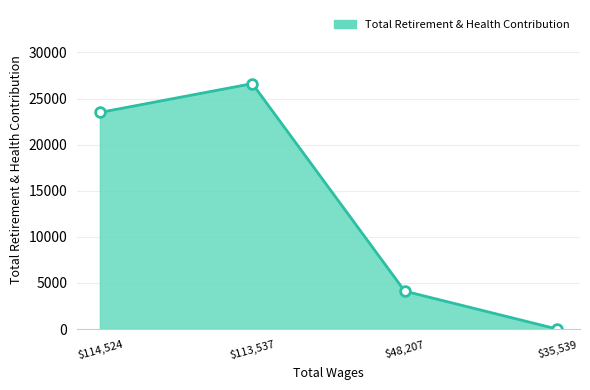

The value at $113,537 is 26617. True or false?

True